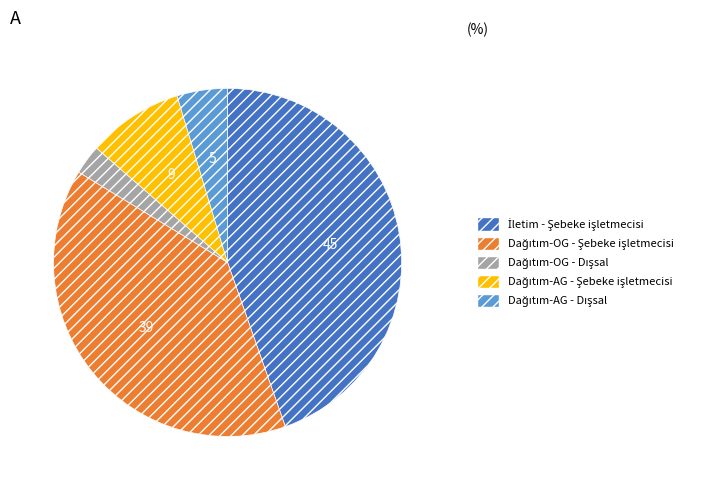

Is there a majority slice in this chart?

No